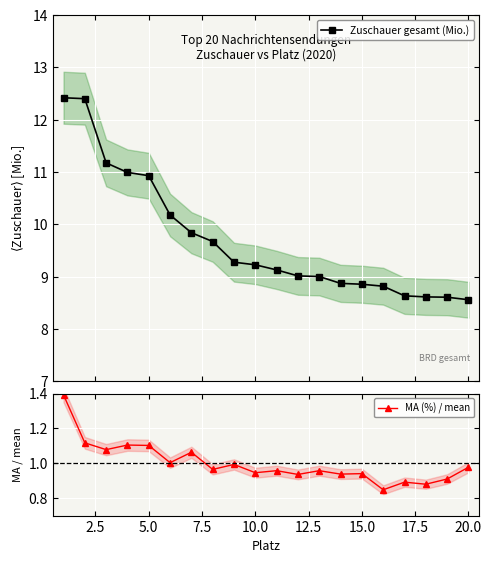

Is it true that MA (%) / mean equals 0.6 at 10.0?

False